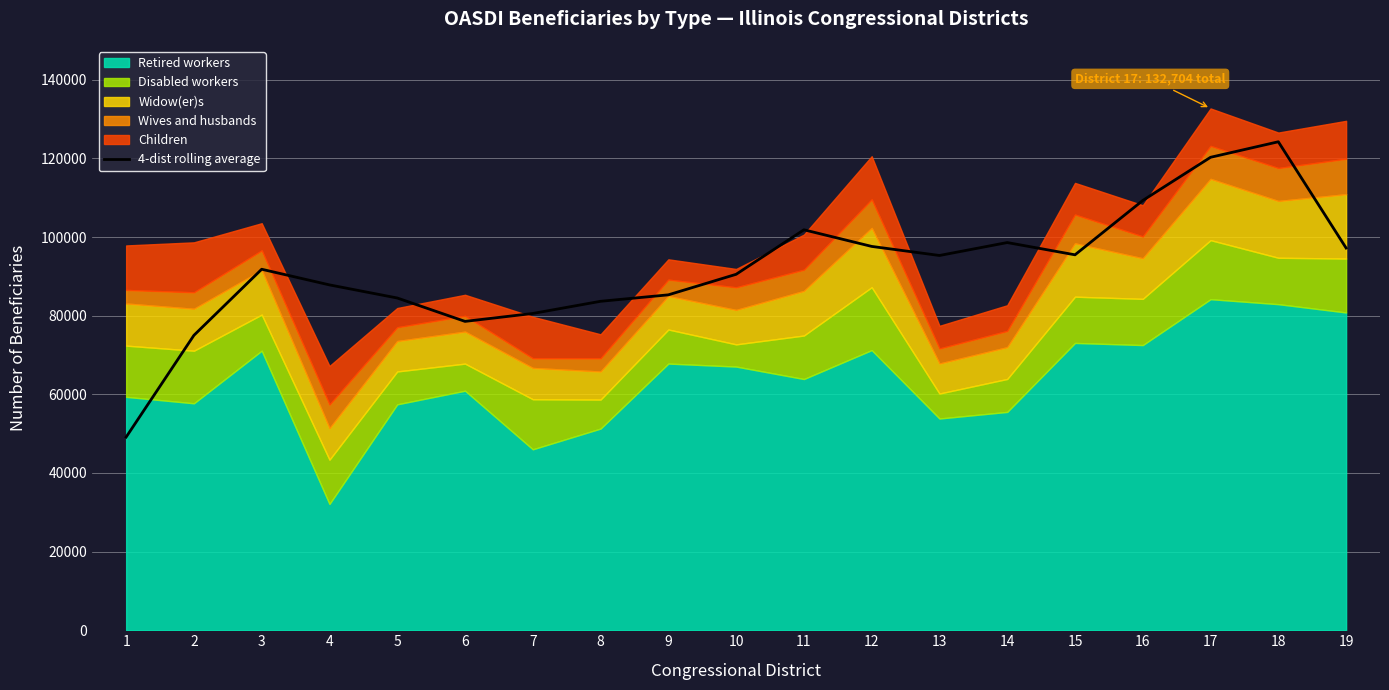

What is the lowest value of the 4-dist rolling average series?

49128.8